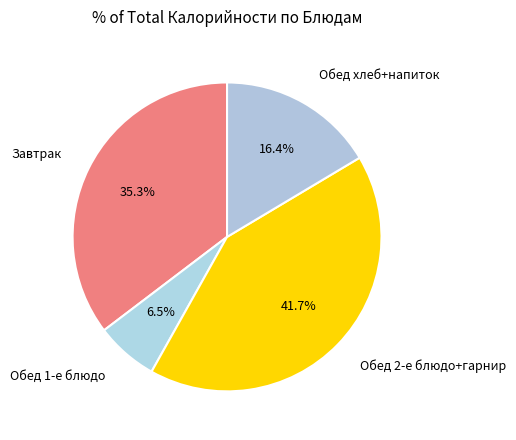

How many slices are in this pie chart?

4